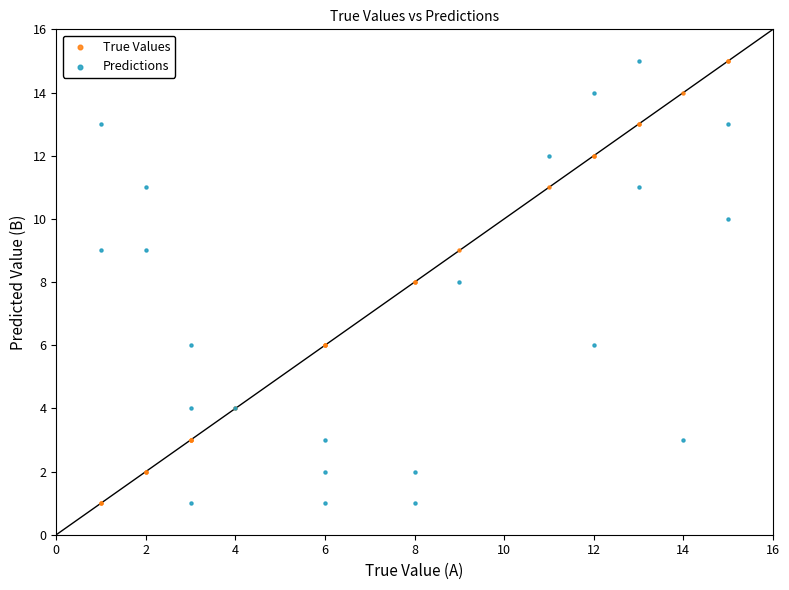

What is the X range (max minus min) for the scatter plot?

14